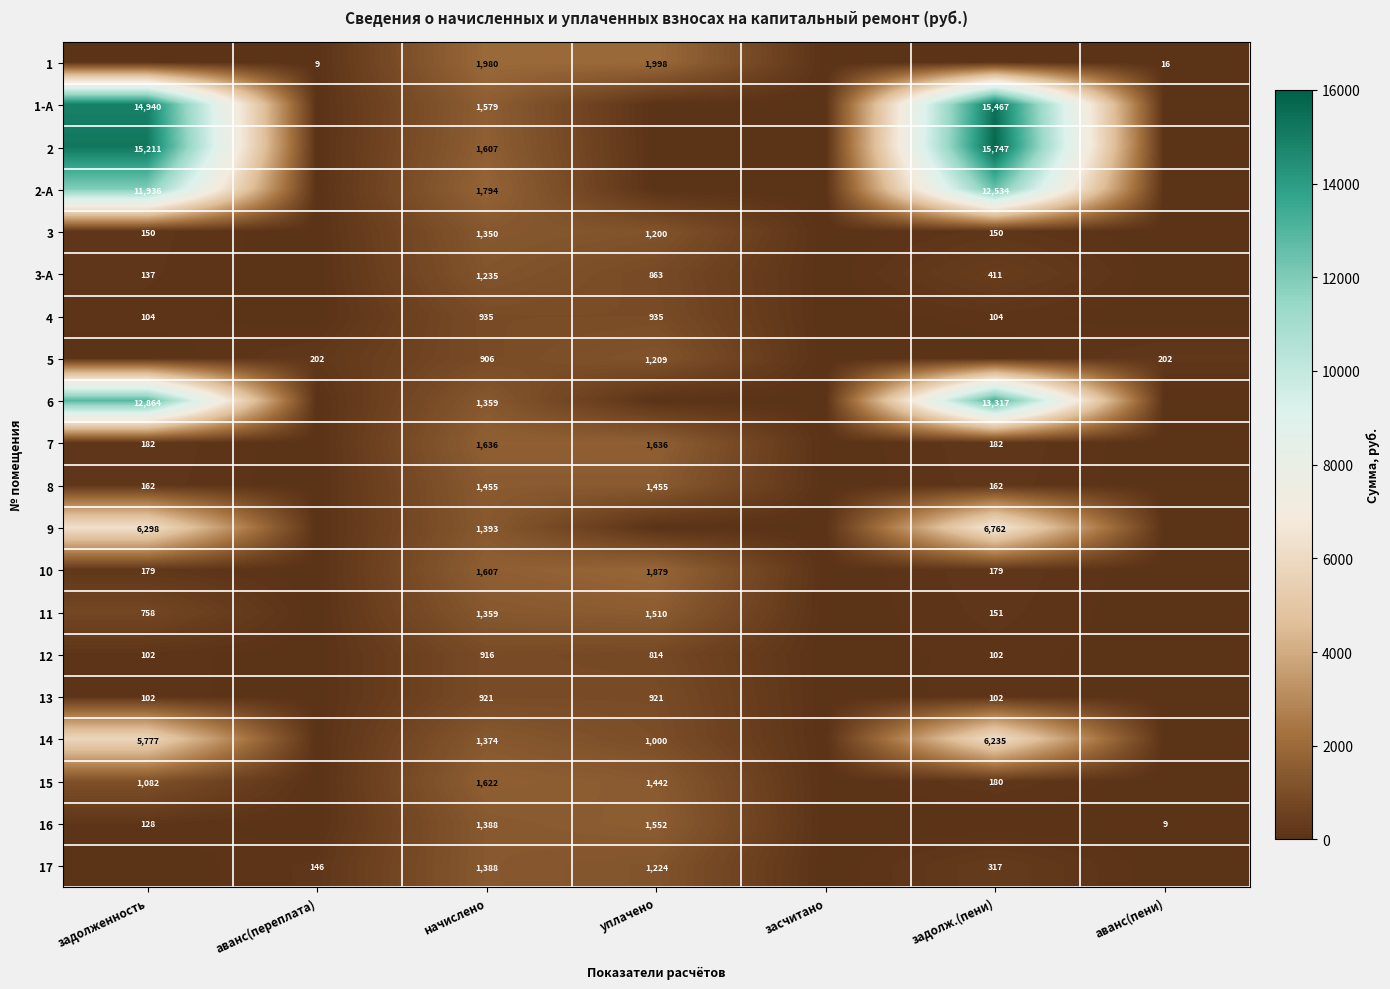

True or false: 16 has a value of 320 at уплачено.

False